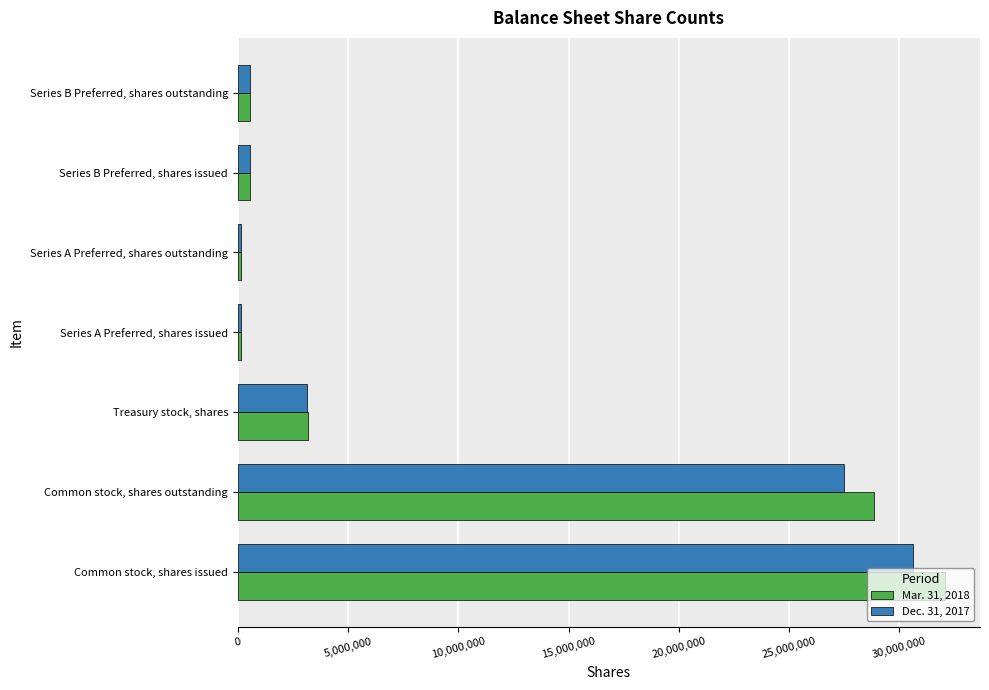

List the series in order of their peak value, highest first.

Mar. 31, 2018, Dec. 31, 2017